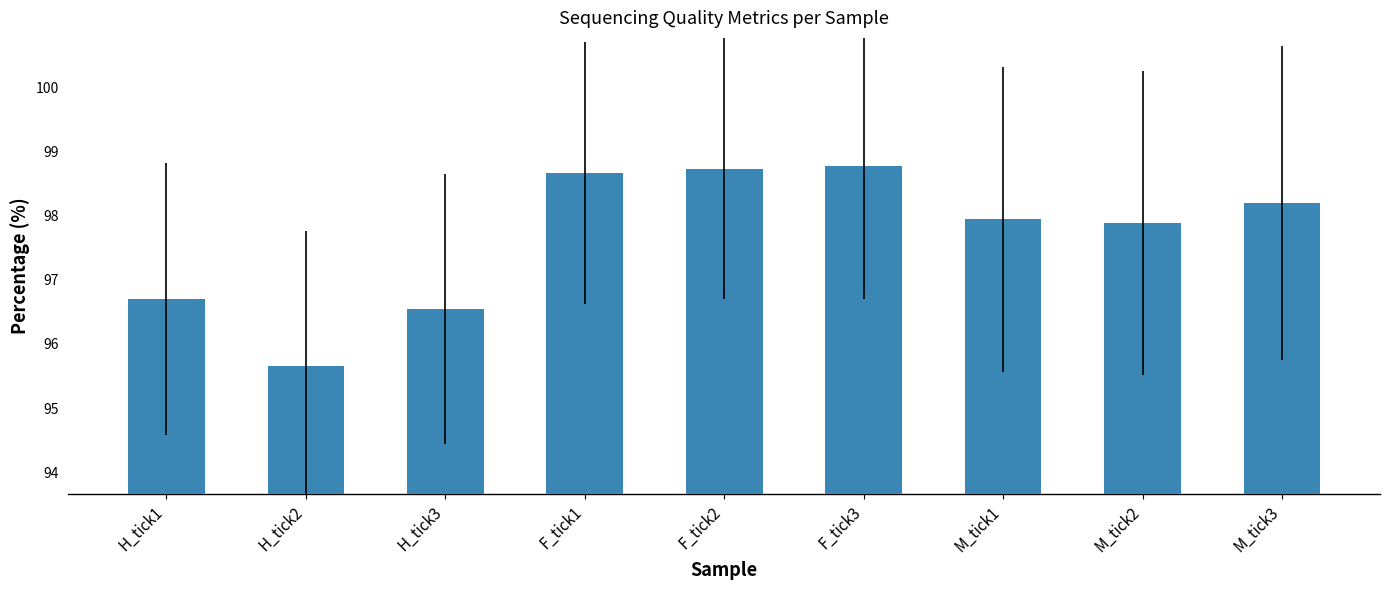

Are the bars grouped side by side (vs. stacked)?

No